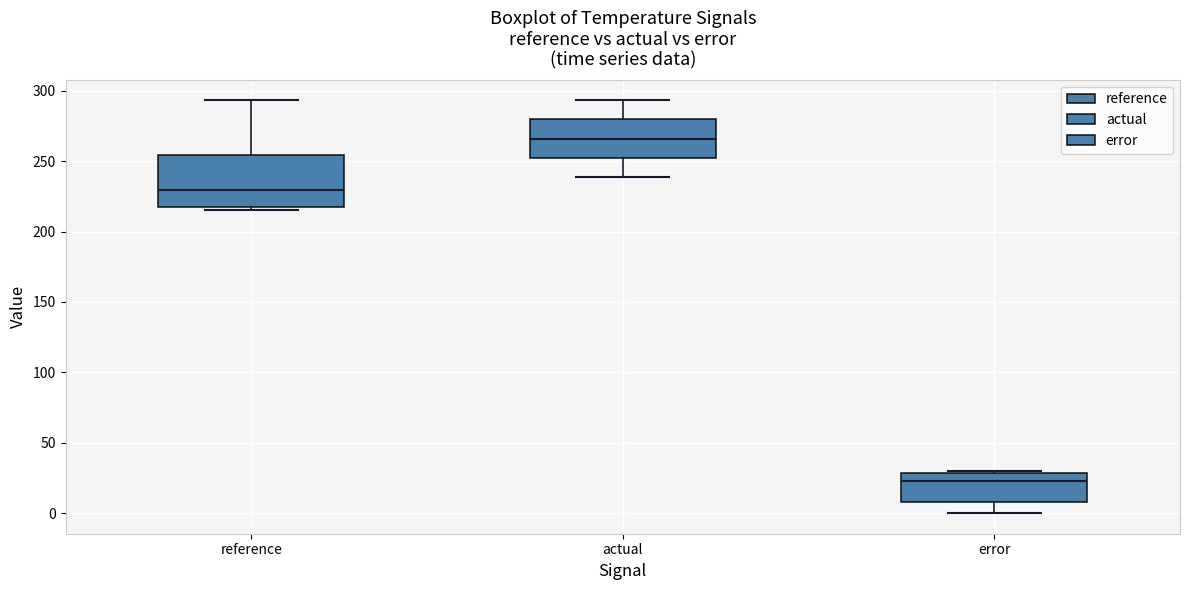

Which box is the tallest, from its lower edge to its upper edge?

reference